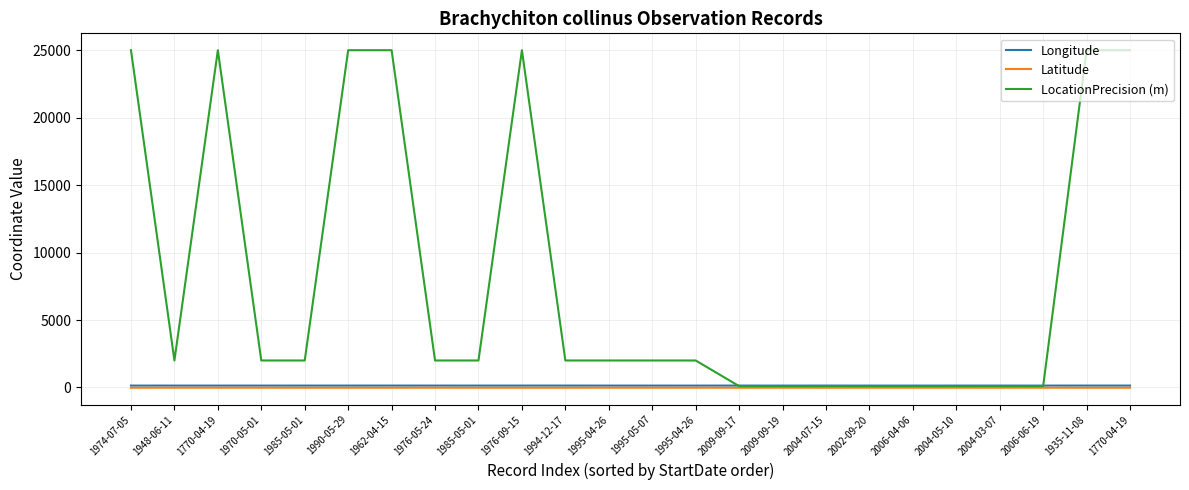

What are all the series names shown in the legend?

Longitude, Latitude, LocationPrecision (m)